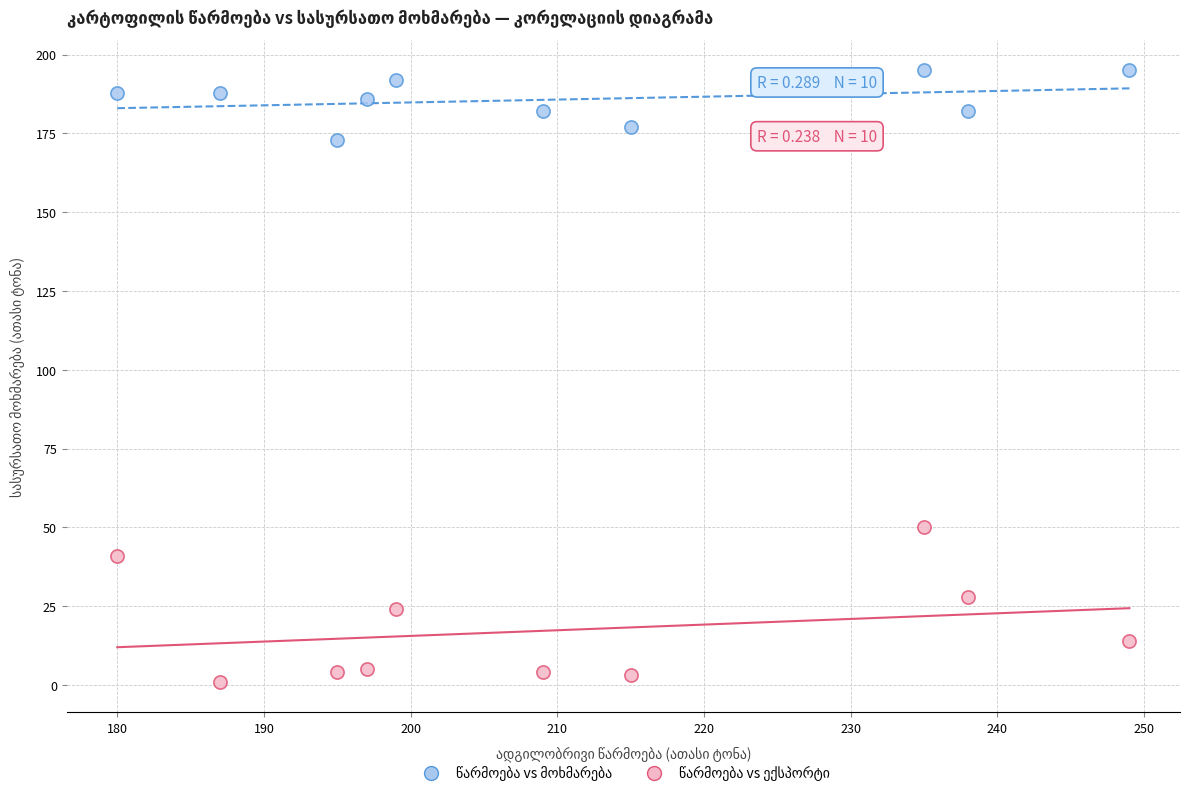

What is the X range (max minus min) for the scatter plot?

69